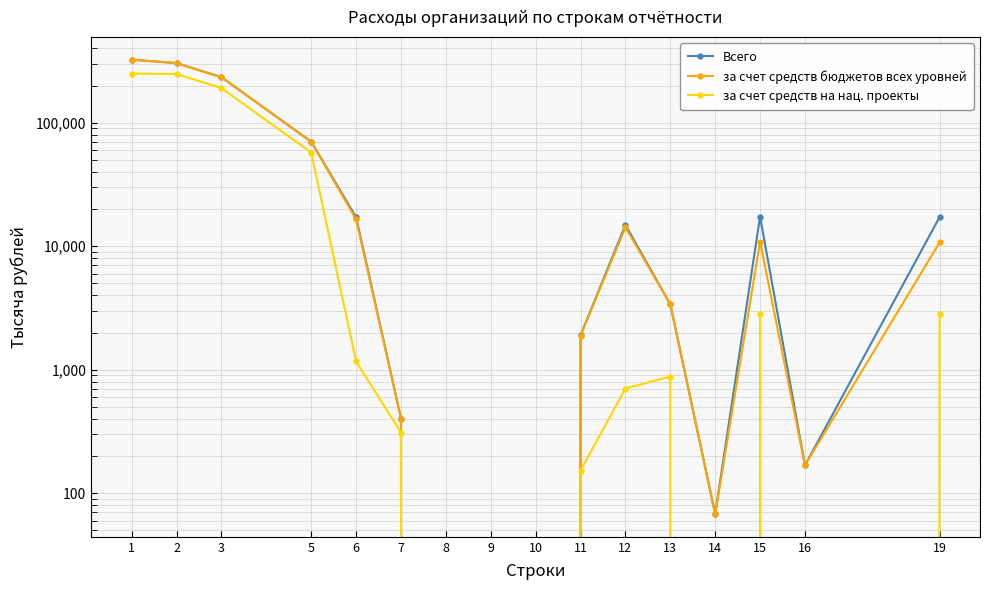

True or false: Всего and за счет средств бюджетов всех уровней cross at least once.

False